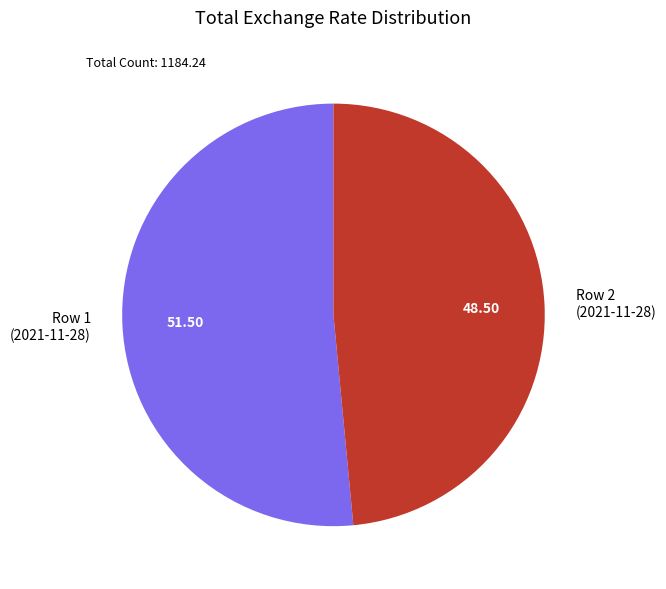

Which has a higher value, Row 2 (2021-11-28) or Row 1 (2021-11-28)?

Row 1 (2021-11-28)